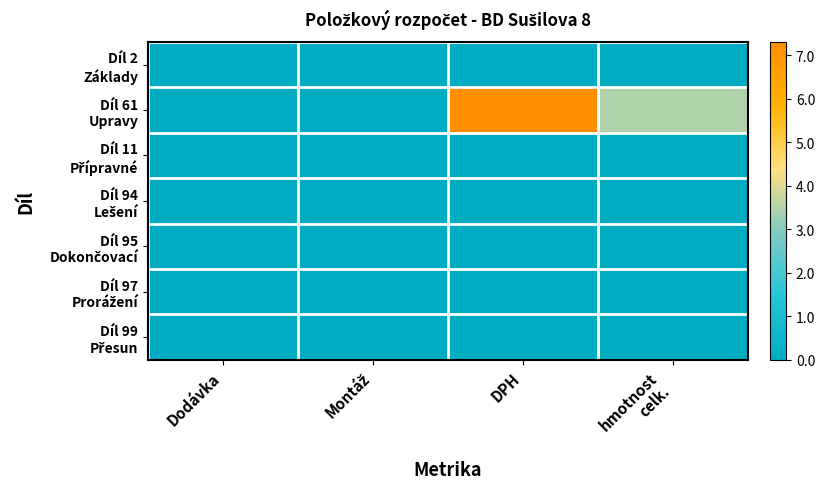

Which series has the largest total across all categories?

Díl 61 Upravy